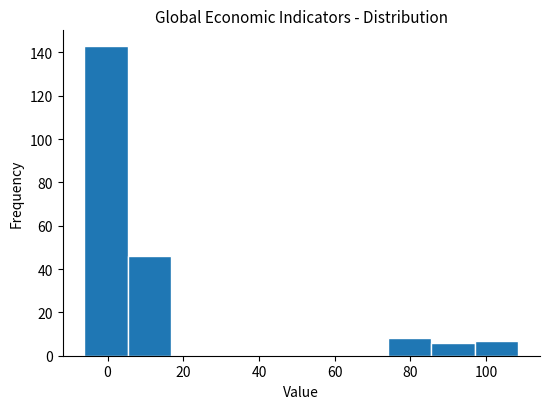

What is the height of the bar covering 74 to 86 on the x-axis? Neither the bar edges nor the heights are printed on the chart, so give them approximately, as read against the axes.

8